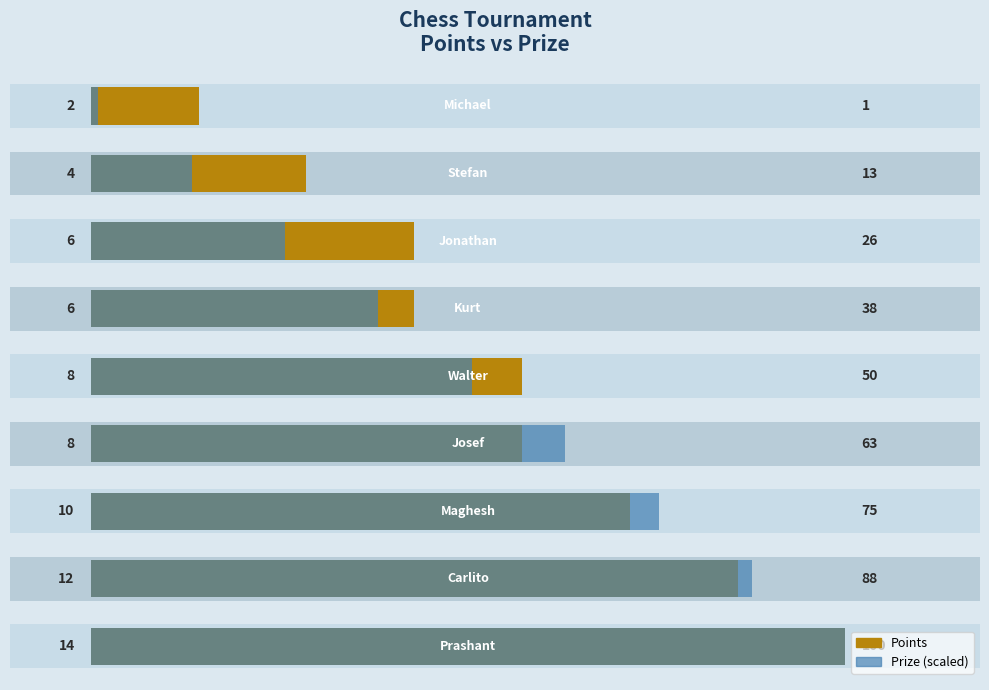

Which series has the largest total across all categories?

Points